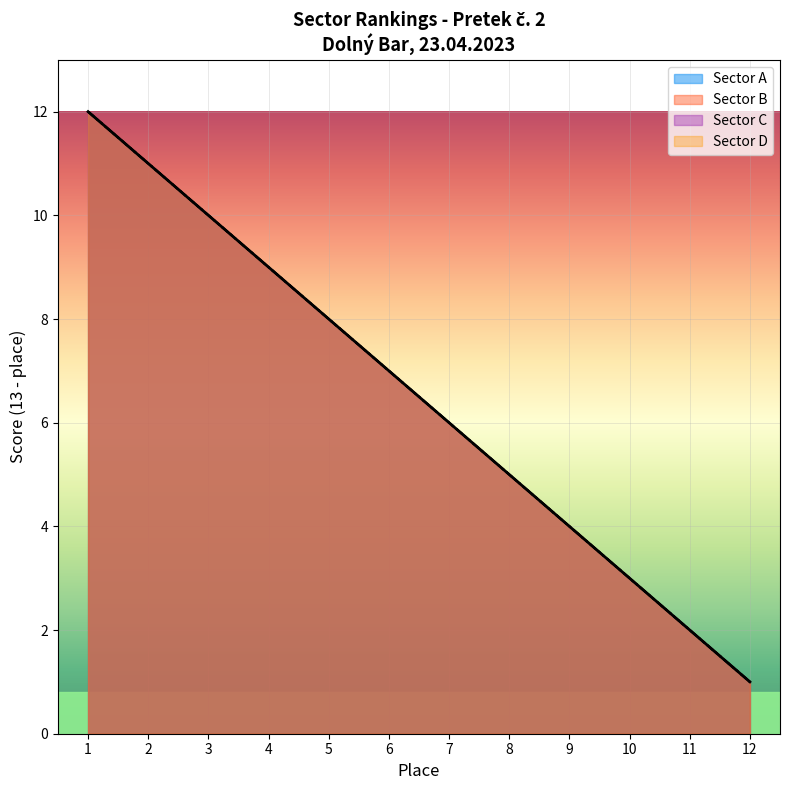

What are all the series names shown in the legend?

Sector A, Sector B, Sector C, Sector D